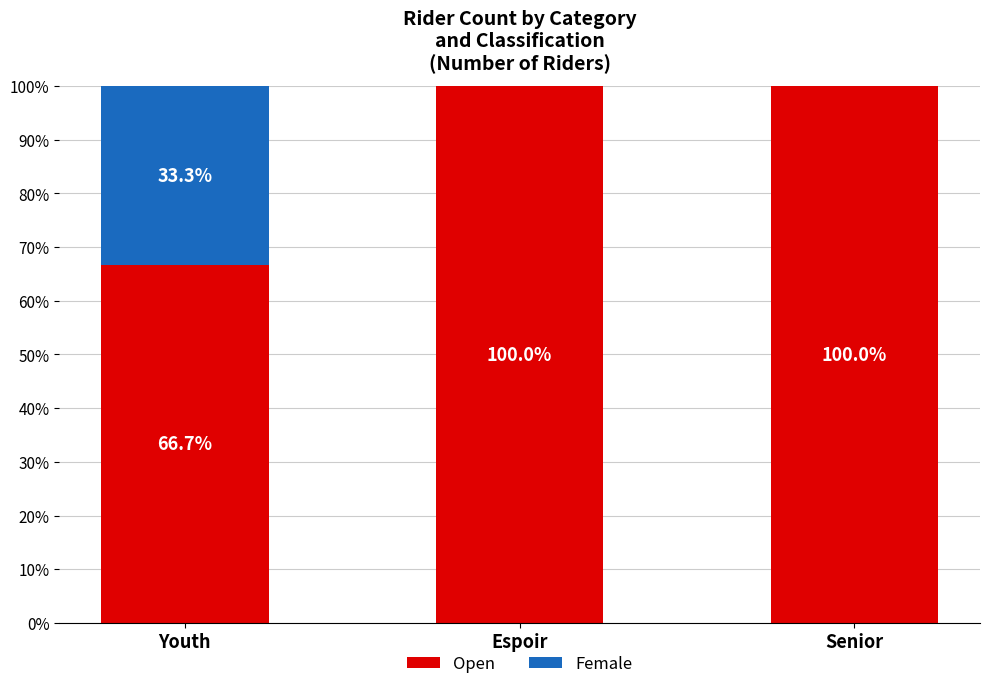

What is the total value across all series at Youth?

100.0